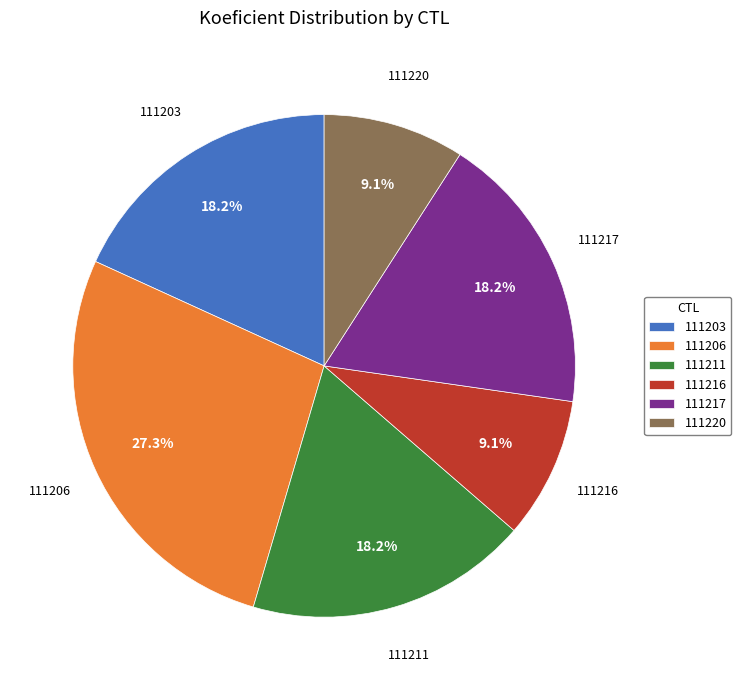

What is the largest slice in the pie chart?

111206